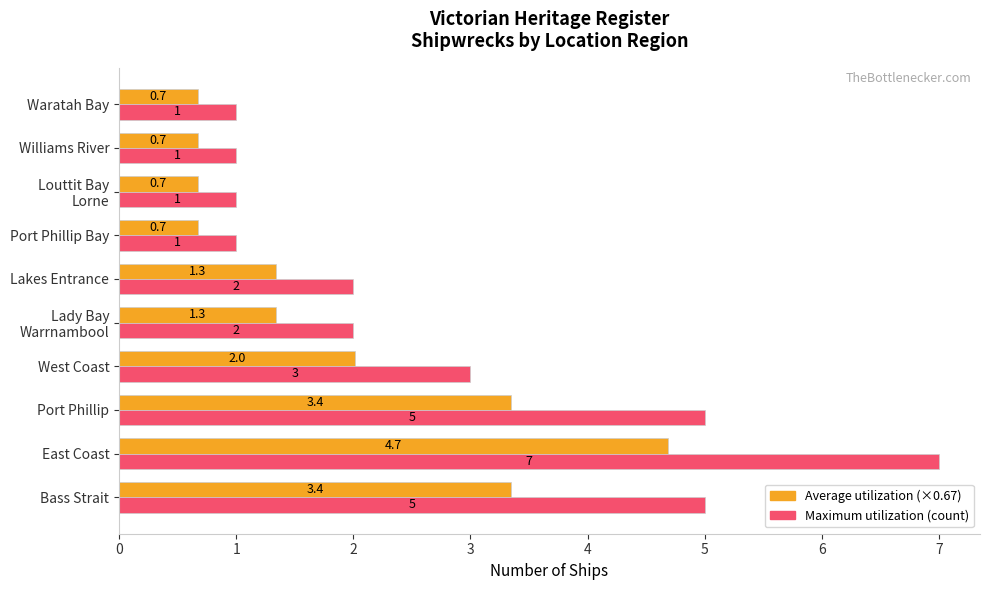

What is the smallest value displayed?

0.7